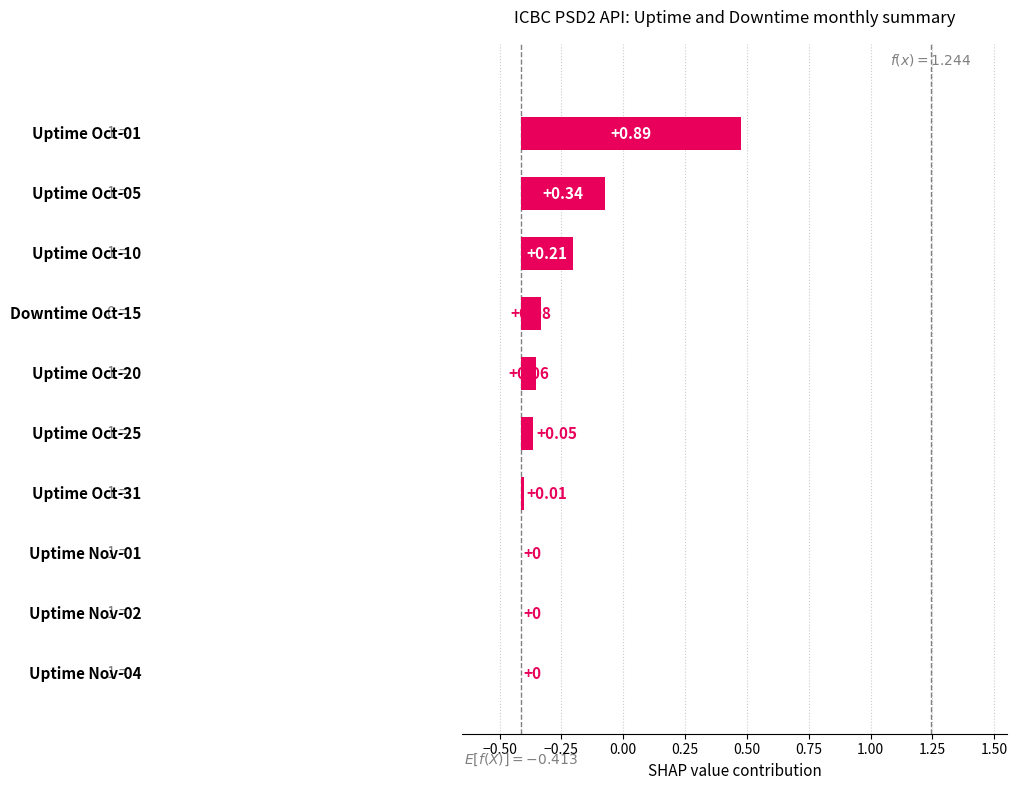

How many categories are shown in the chart?

10